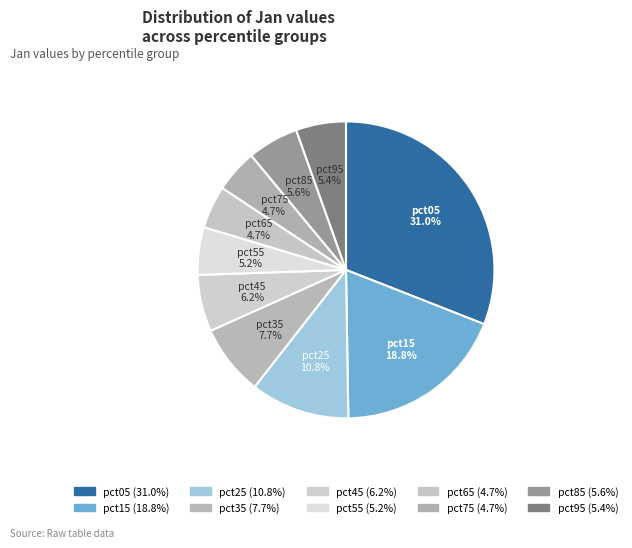

The pct35 slice represents 8% of the pie. True or false?

True